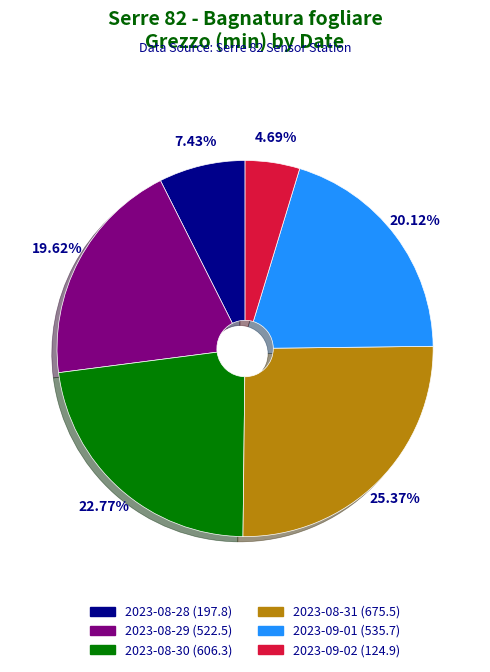

Is there any slice that represents more than half of the pie?

No